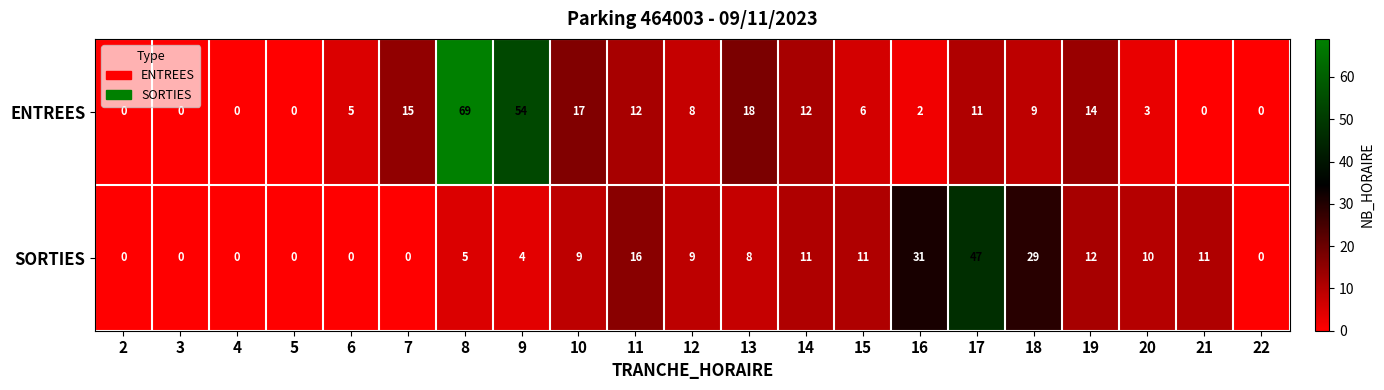

At which category does the chart reach its peak across all series?

8